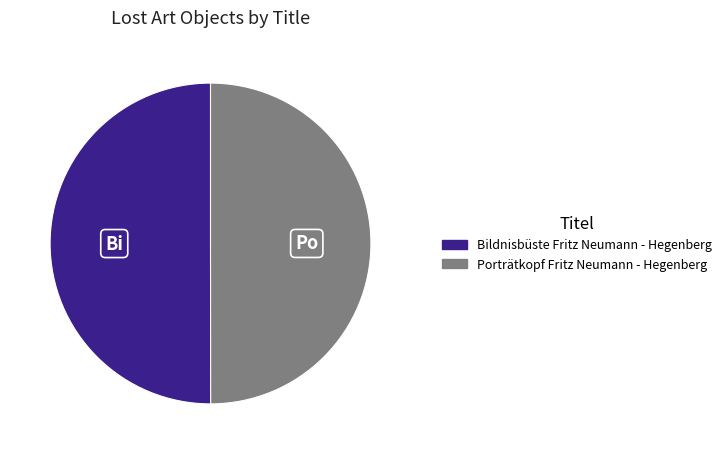

Is the sum of Porträtkopf Fritz Neumann - Hegenberg and Bildnisbüste Fritz Neumann - Hegenberg greater than half?

Yes